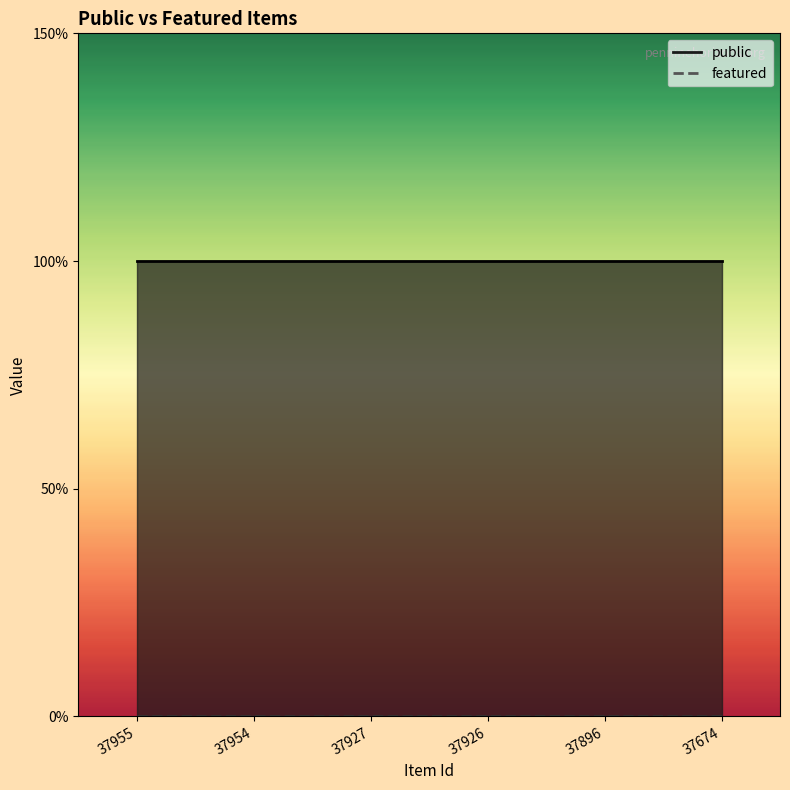

At which category is the sum across all series the highest?

37955